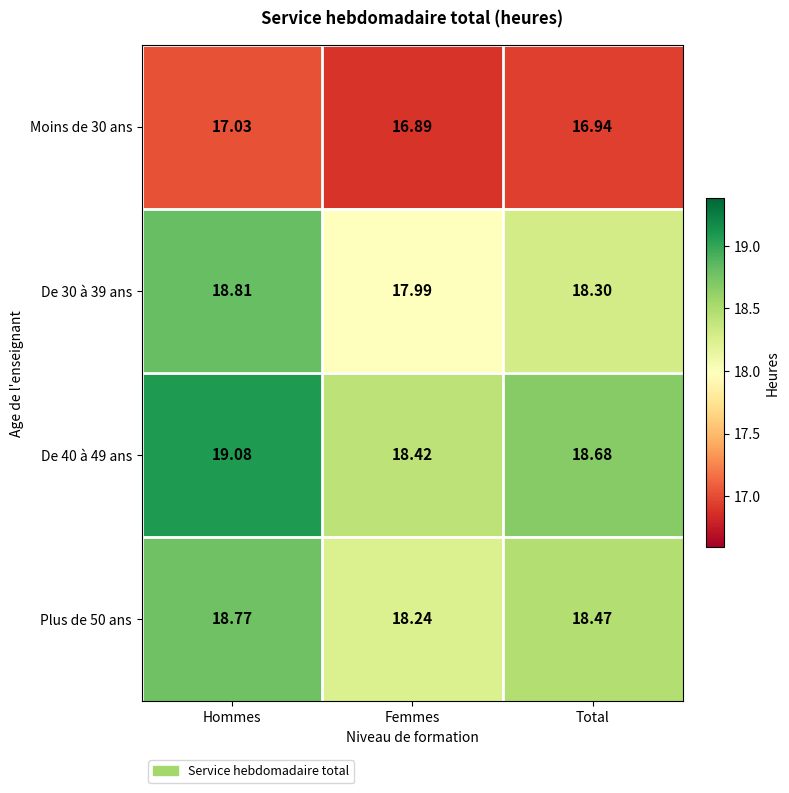

Which category has the highest value in the Moins de 30 ans series?

Hommes